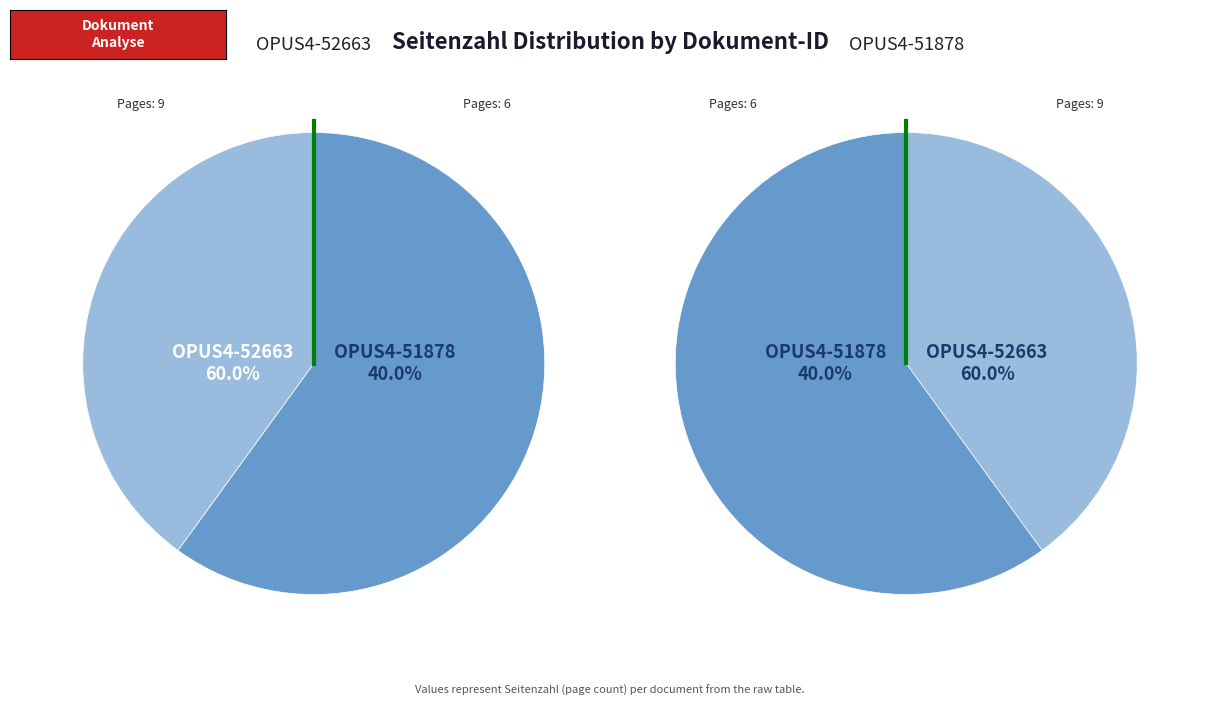

Which slice is the largest?

OPUS4-52663